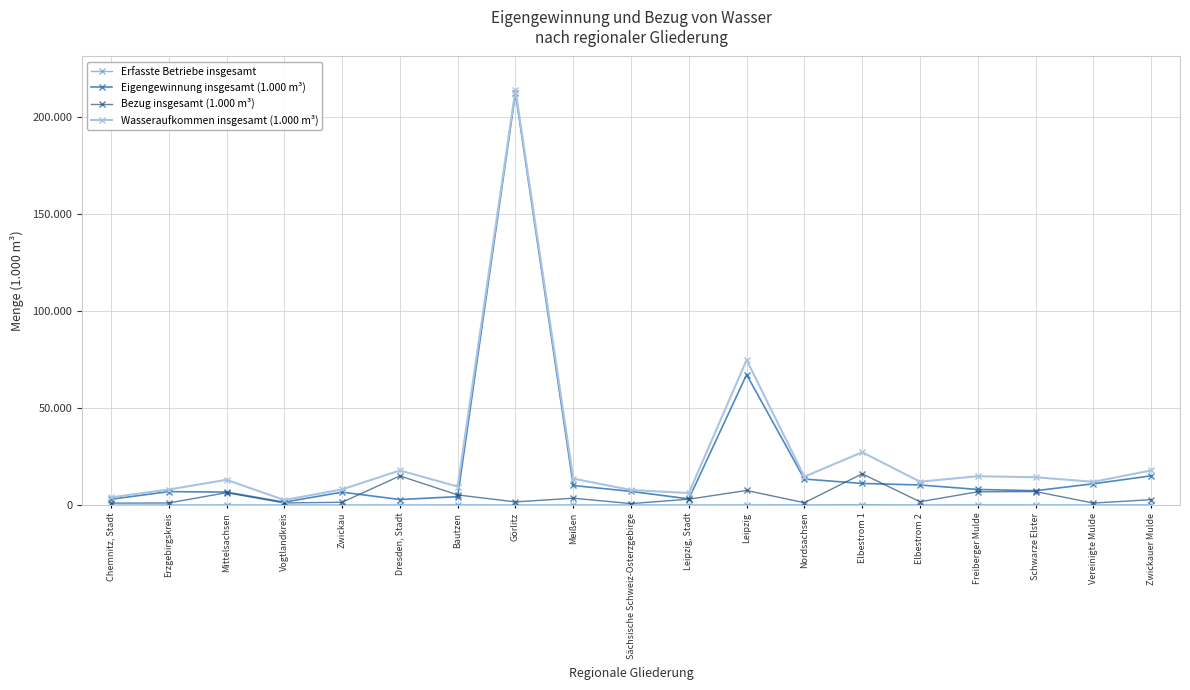

What is the label of the 6th point from the right?

Elbestrom 1